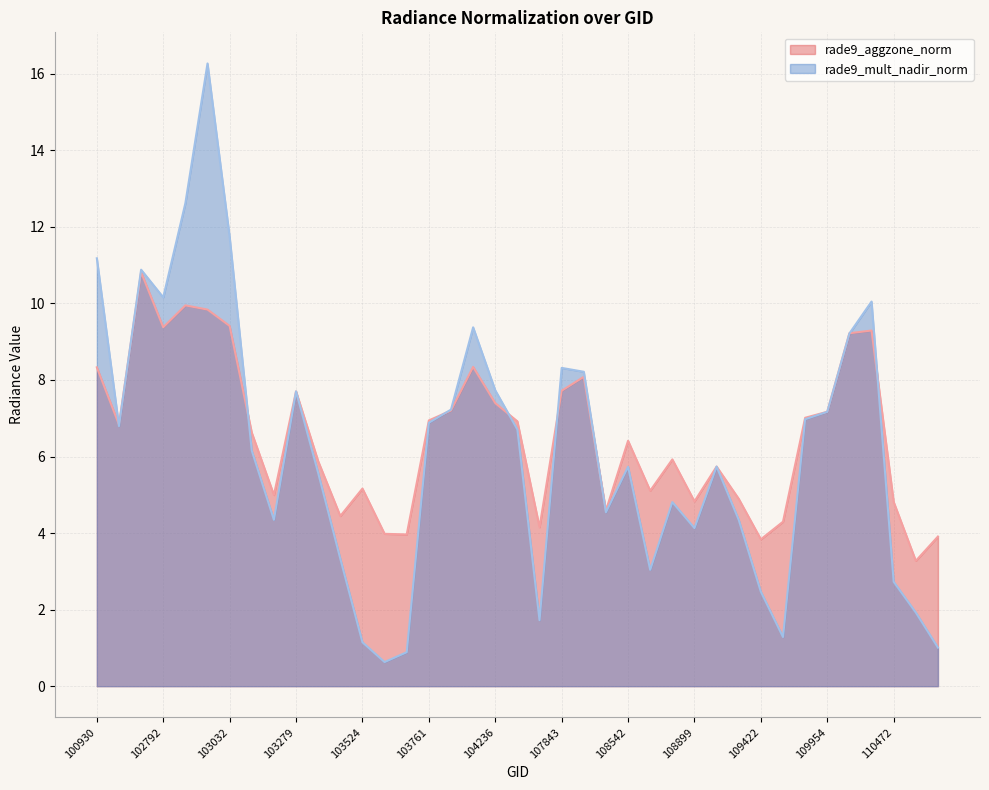

Where is the first local maximum for rade9_mult_nadir_norm?

102671